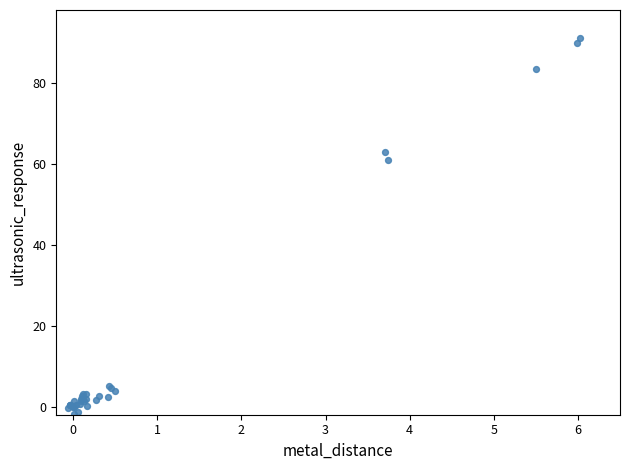

What Y value in the scatter plot is closest to 44?

61.0